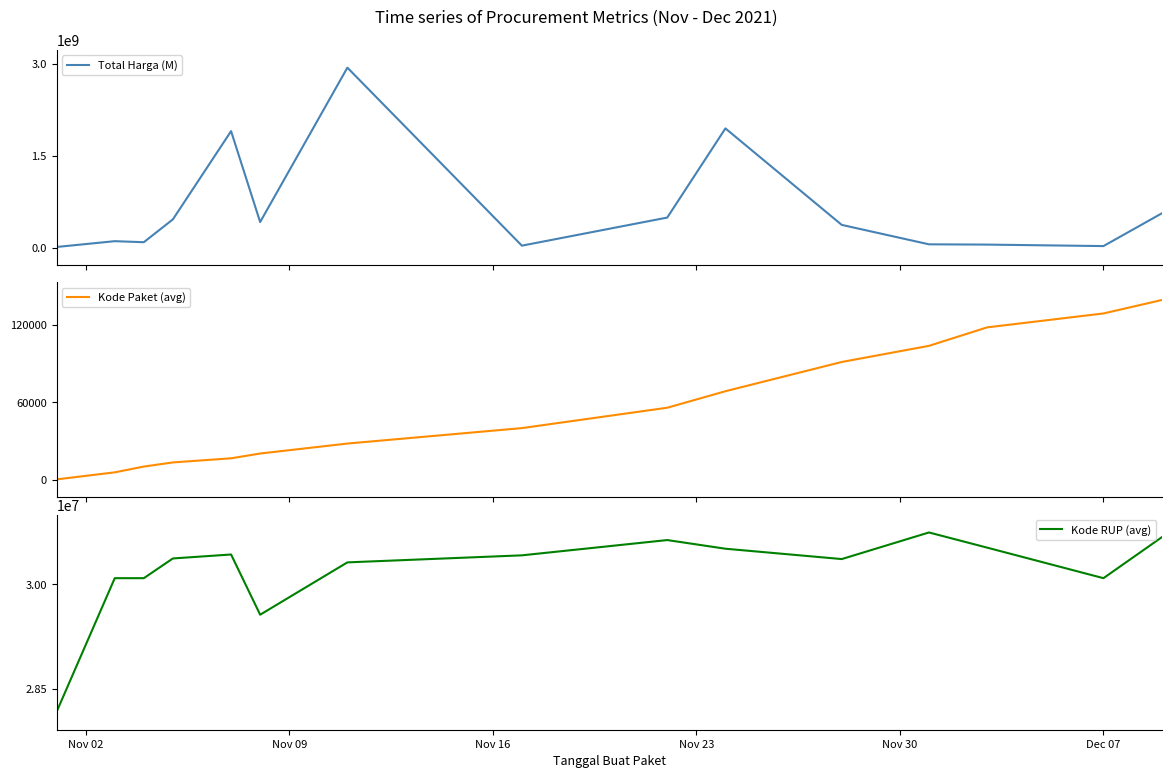

What is the minimum value for Kode RUP (avg)?

28171238